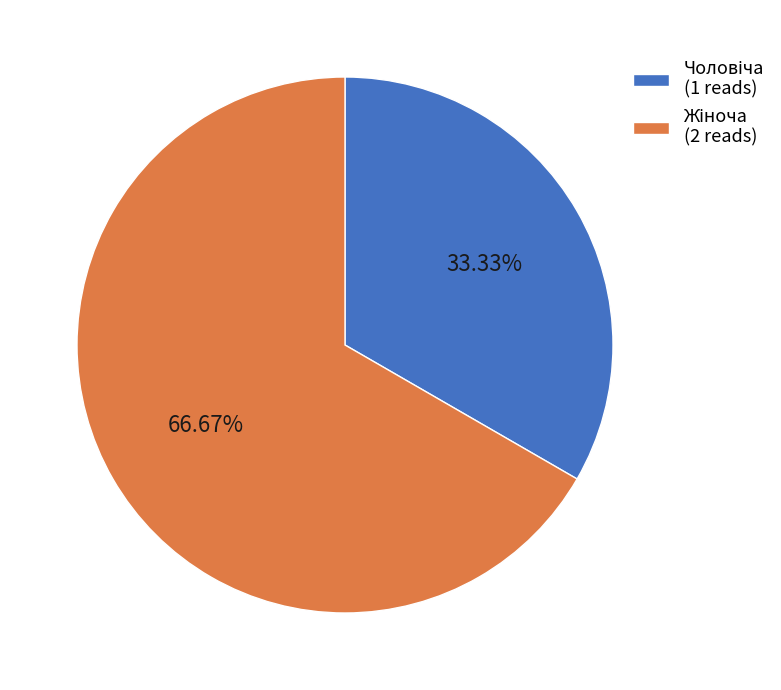

Is there any slice that represents more than half of the pie?

Yes